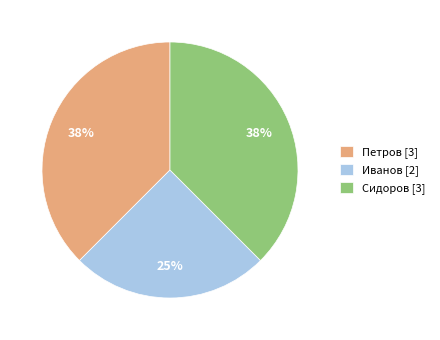

Between Иванов [2] and Петров [3], which is larger?

Петров [3]